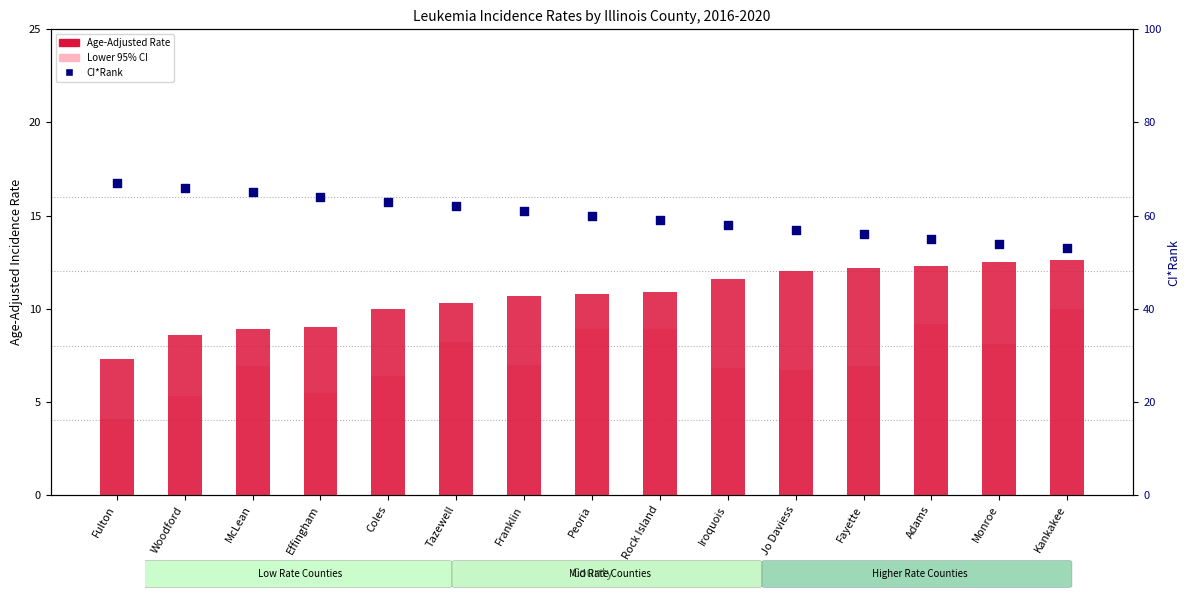

Which series contains the lowest Y value?

Lower 95% CI